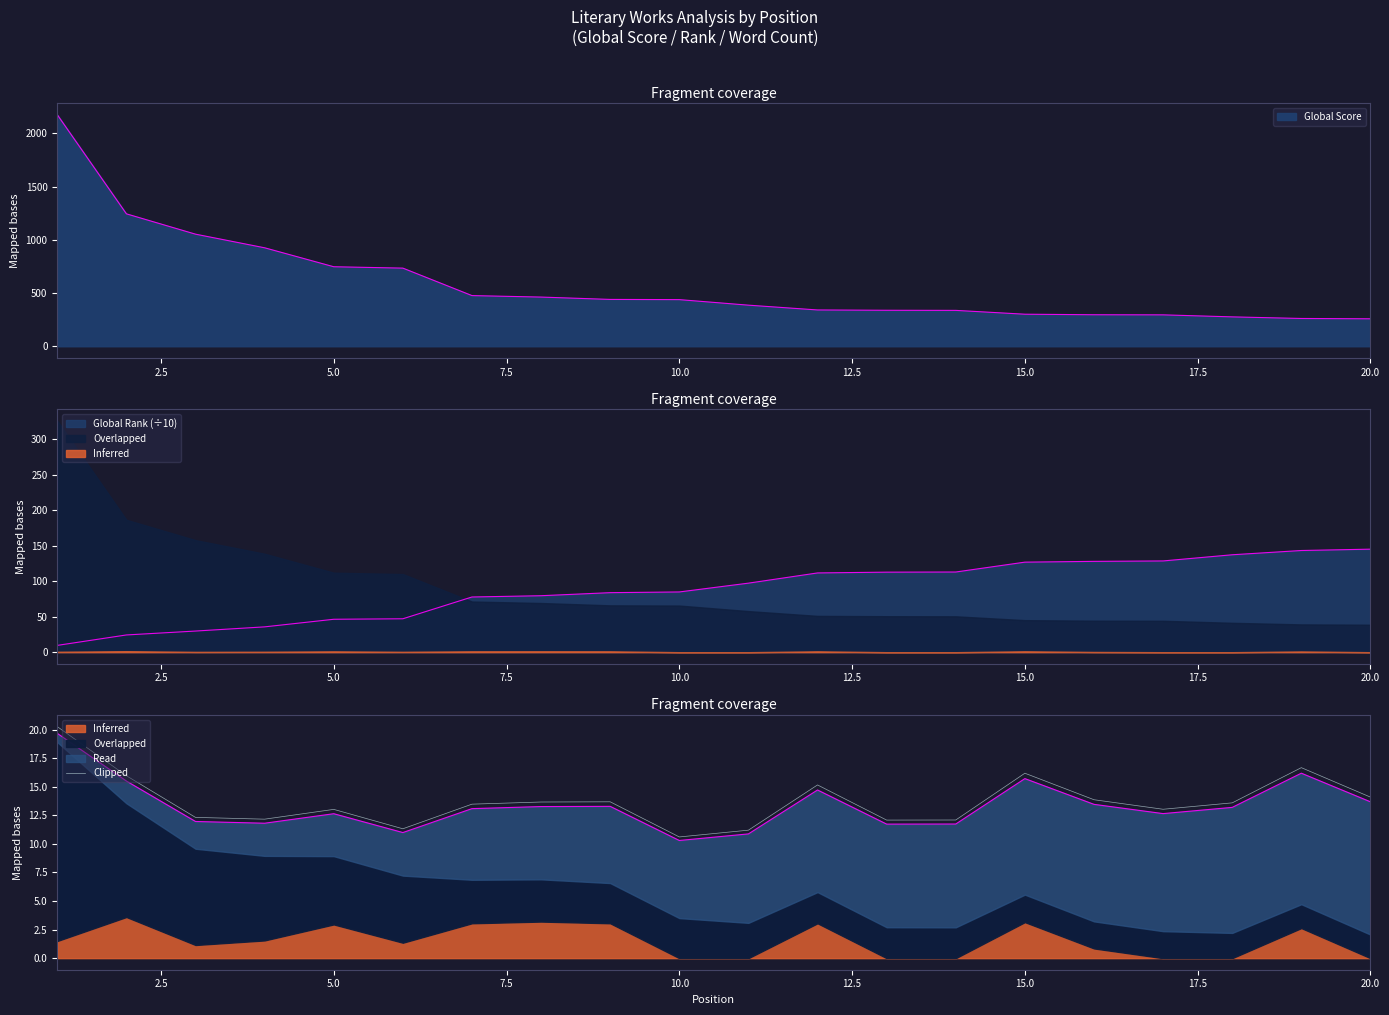

What is the minimum value for Clipped?

10.6